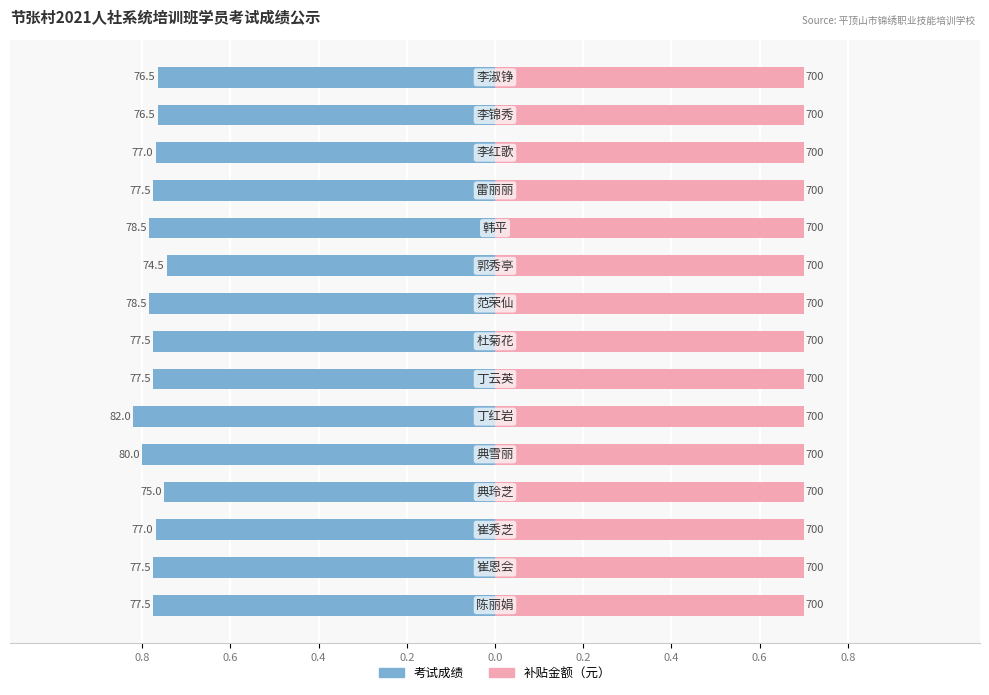

Is it true that 考试成绩 equals -1.1 at 11?

False